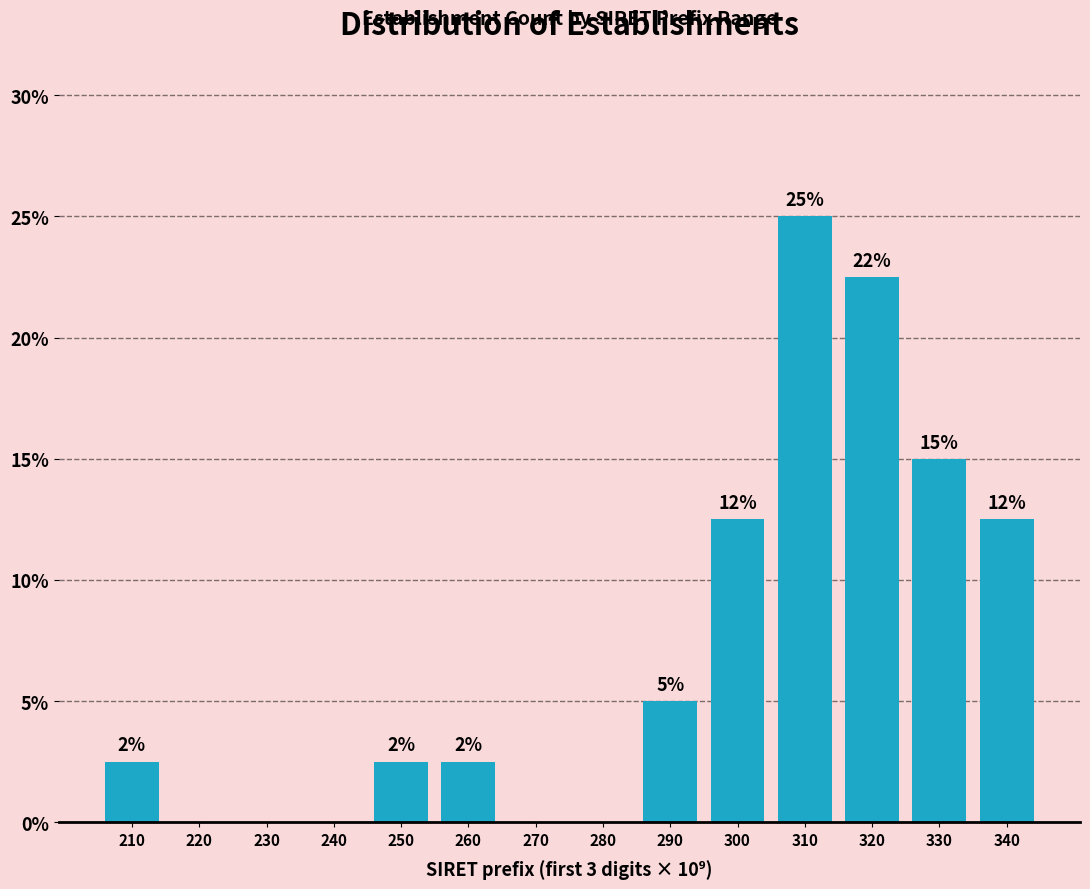

Are the bars horizontal?

No